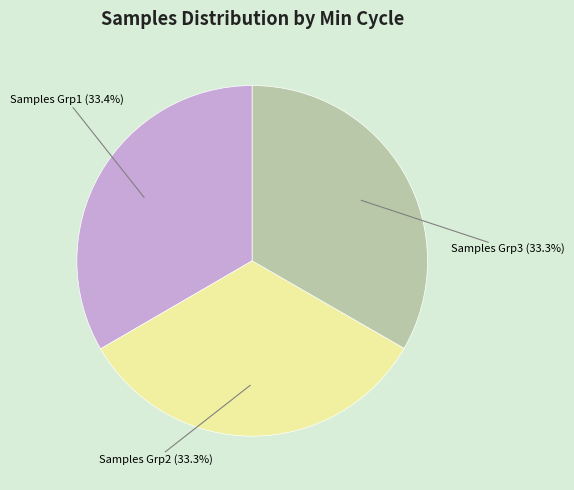

Is there any slice that represents more than half of the pie?

No